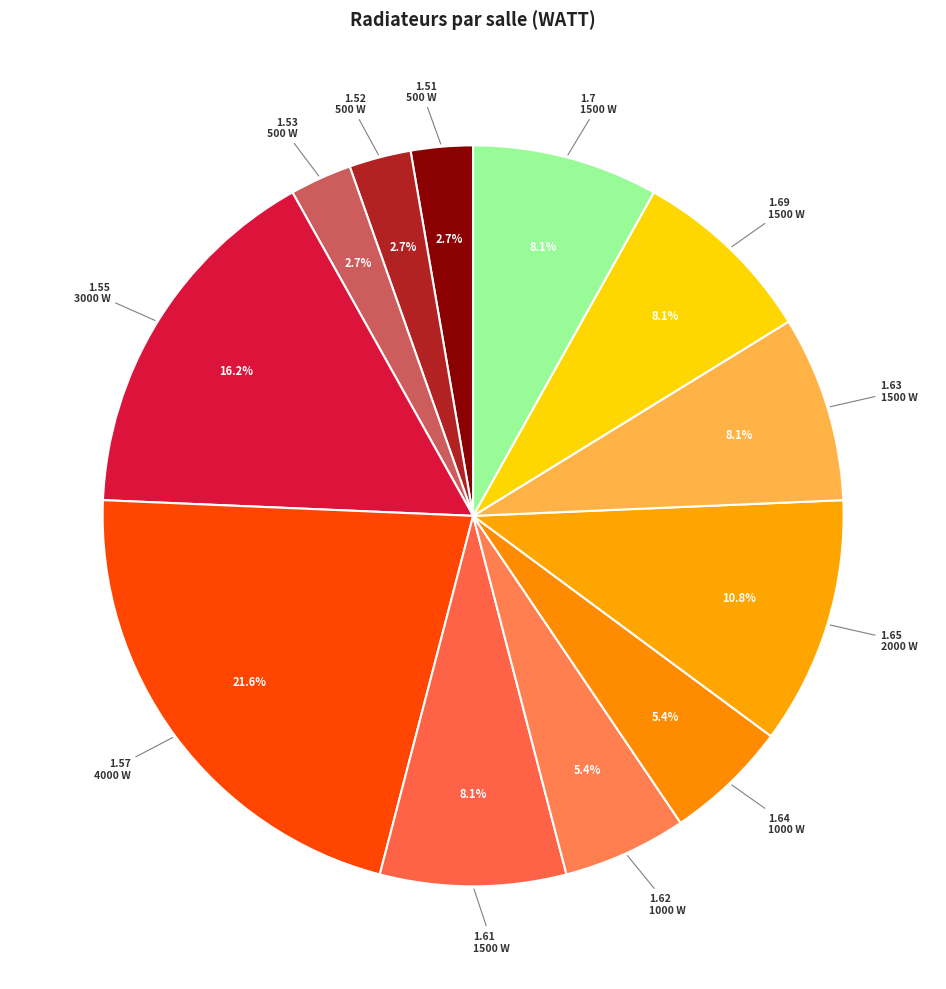

How many segments does this pie chart have?

12